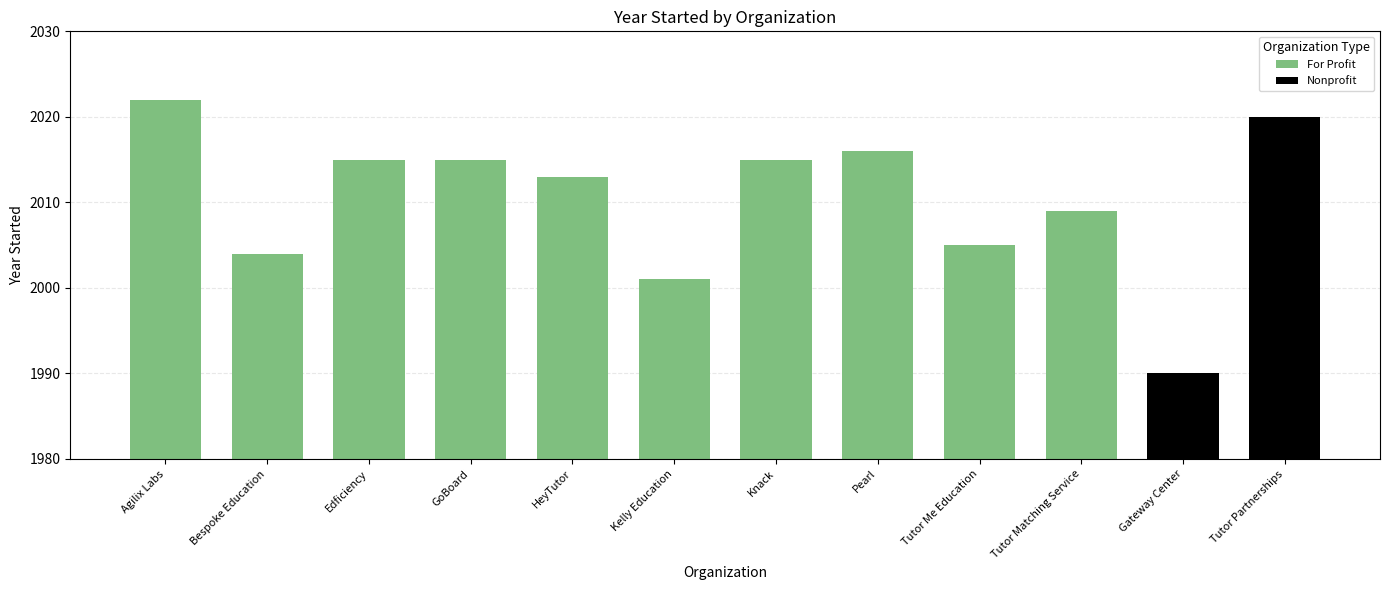

The value of For Profit at Knack is 3123. True or false?

False